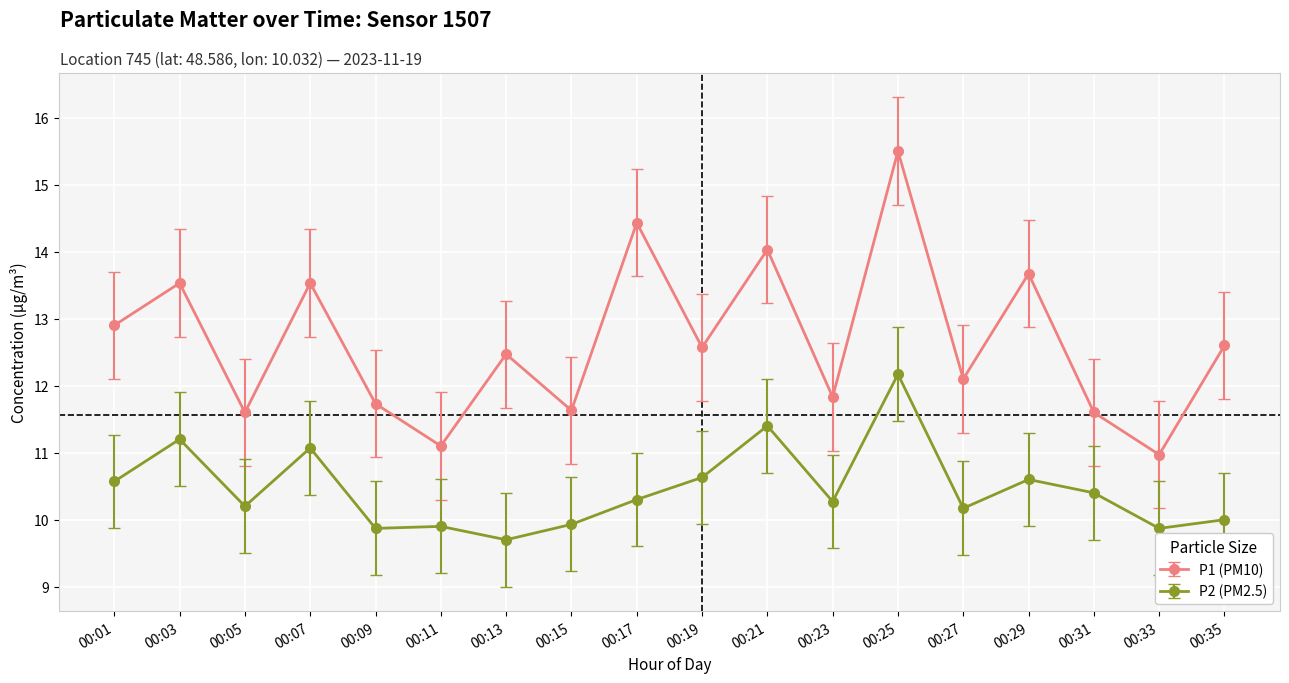

What value does the P2 (PM2.5) series have at 00:27?

10.2